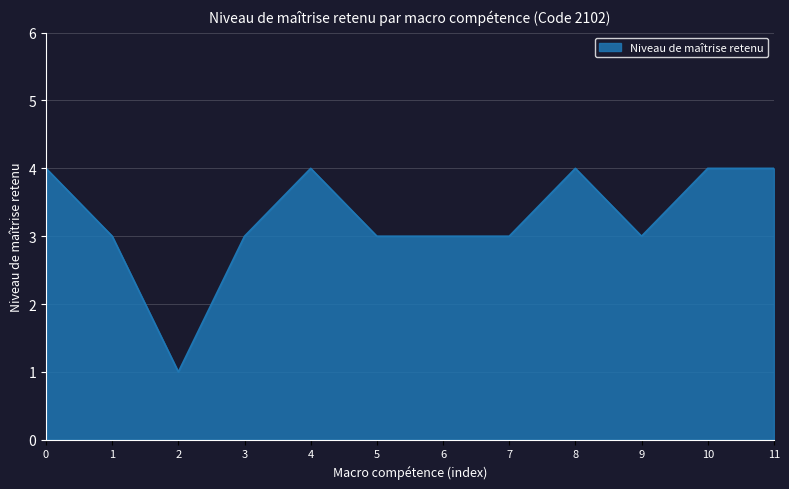

What is the ratio of the value at 3 to the value at 2?

3.0